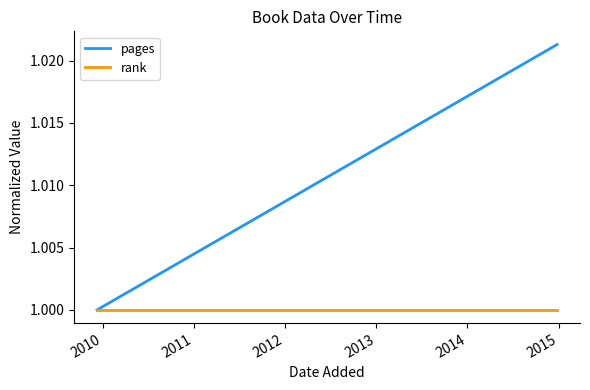

Reading left to right, transcribe all the data shown in this chart.

pages: 1.0	1.0
rank: 1.0	1.0